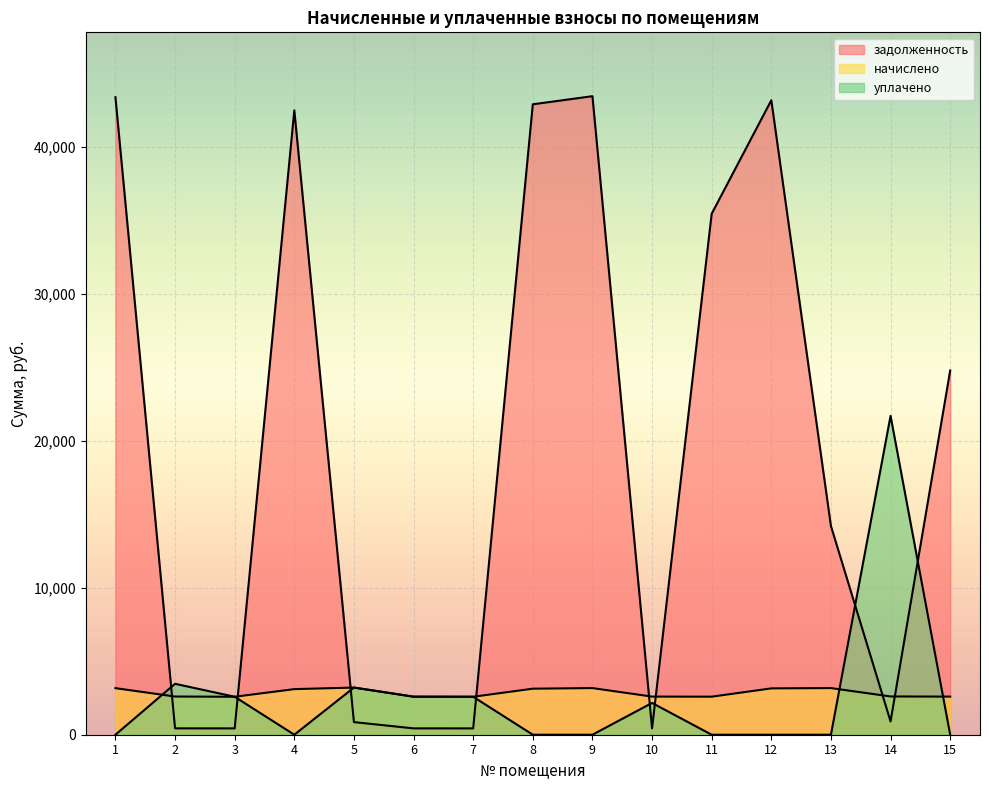

Where do начислено and задолженность first cross each other?

1 and 2